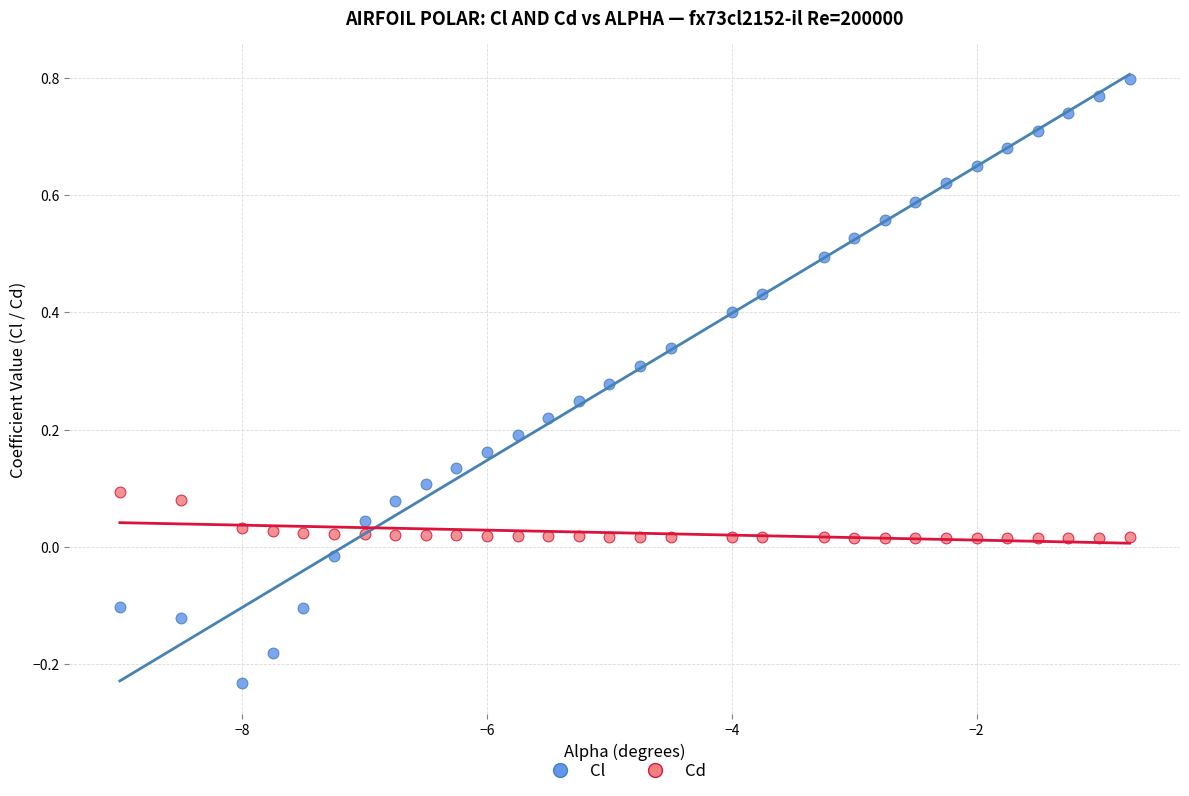

Across all data points, what is the range of X values (max minus min)?

8.2